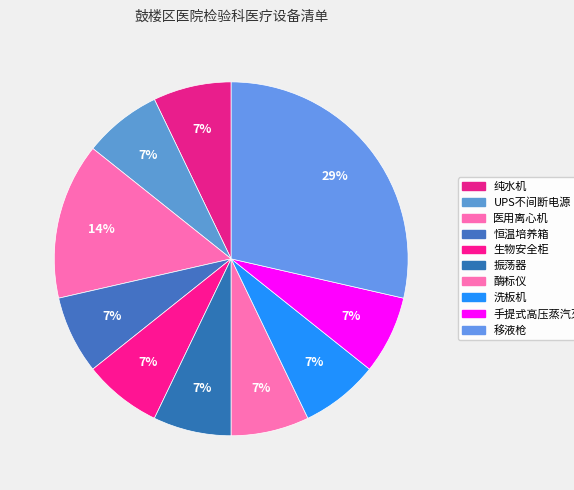

How many segments does this pie chart have?

10